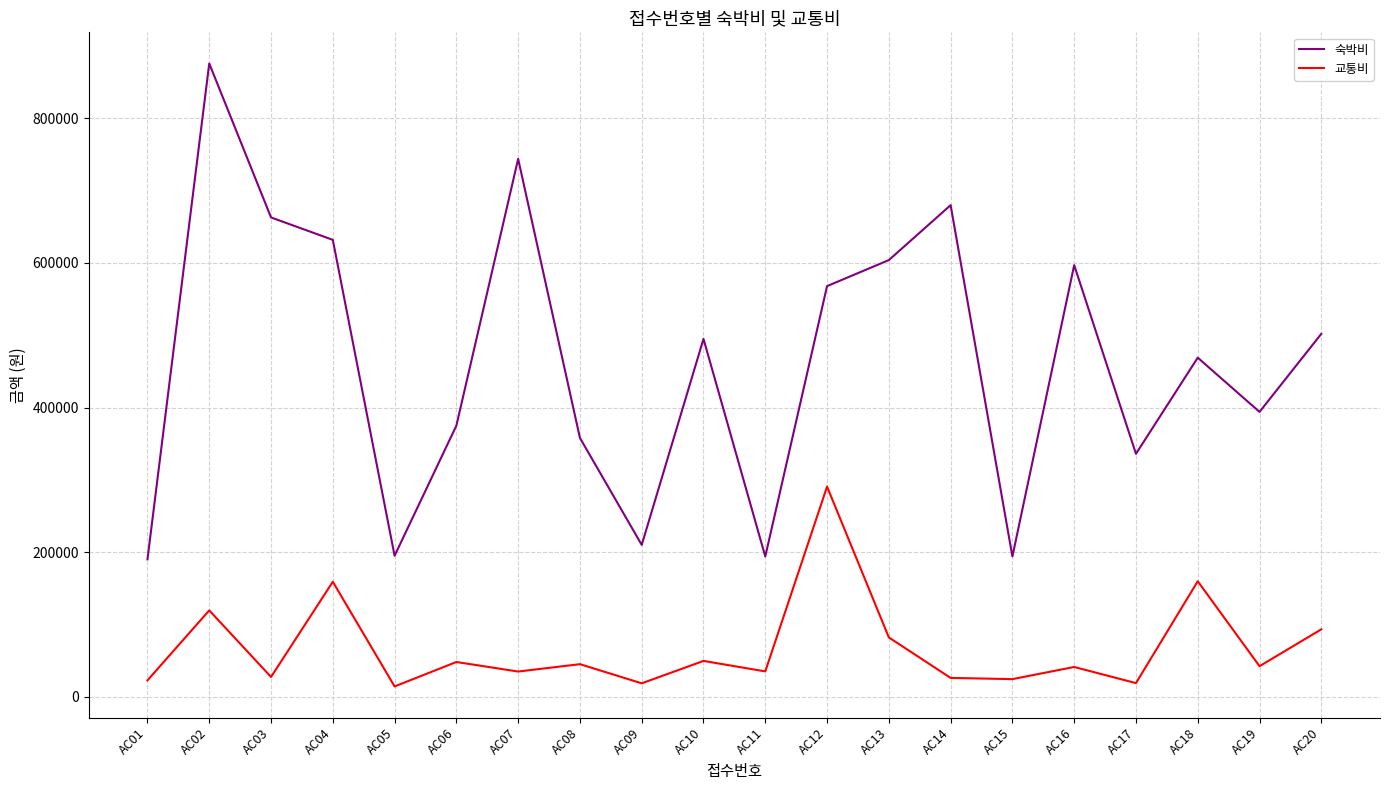

The 교통비 series shows 119400 at AC02. True or false?

True